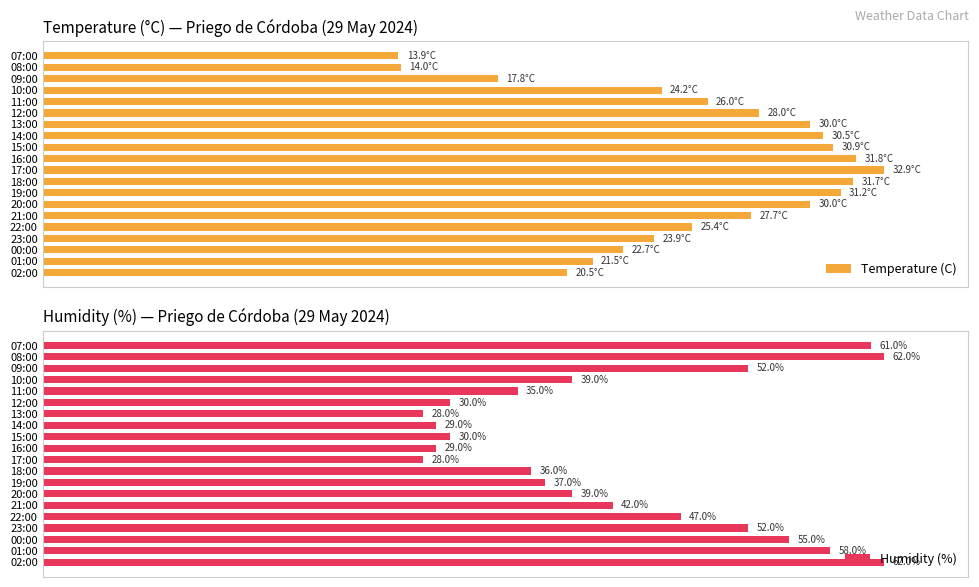

What is the label of the 8th bar from the right?

14:00